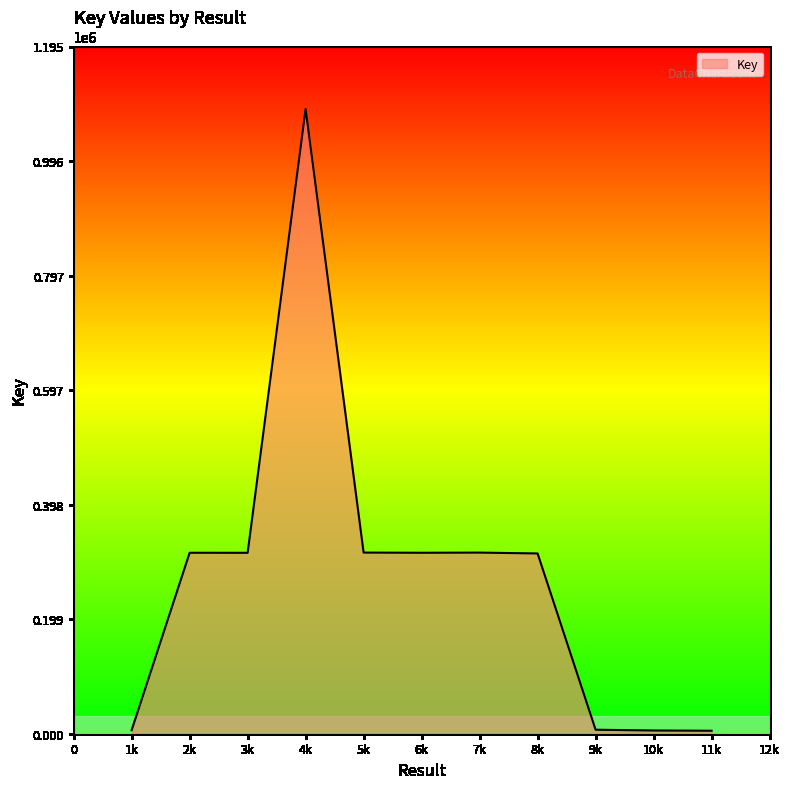

What is the sum of the values at 6k and 2k?

629248